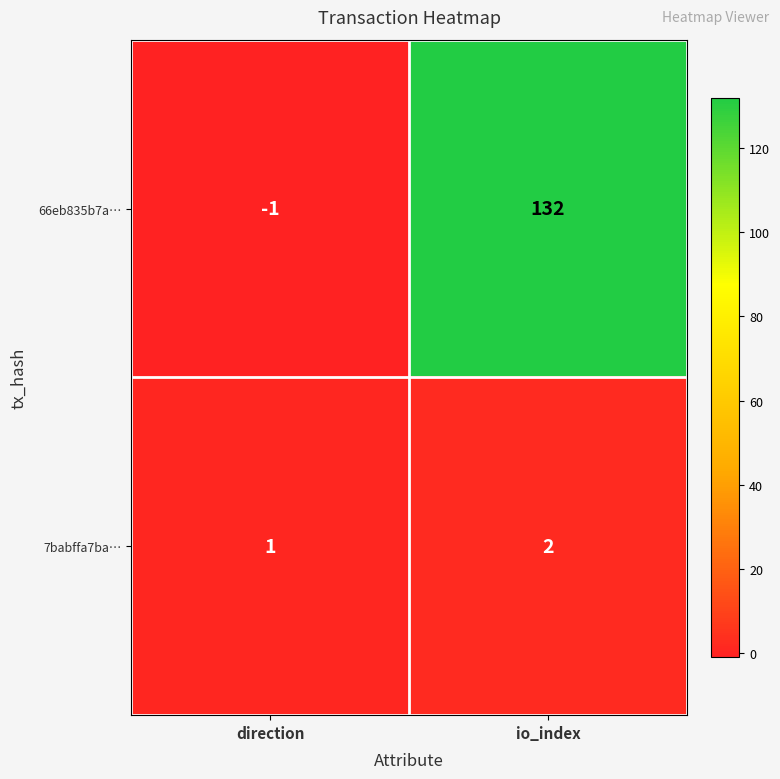

Which series changed the most between direction and io_index?

66eb835b7a…